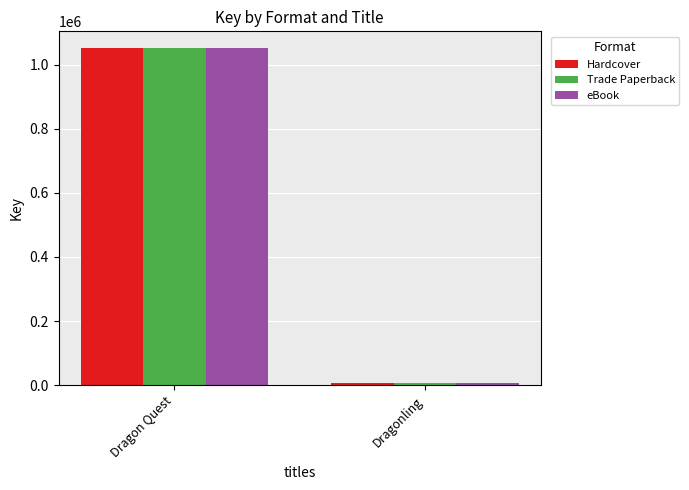

At which label does eBook reach its minimum?

Dragonling